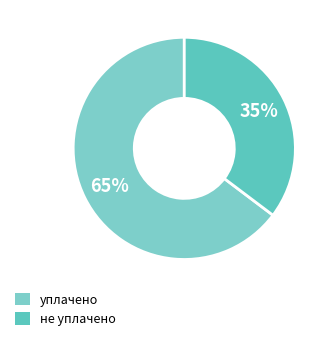

Is there a majority slice in this chart?

Yes